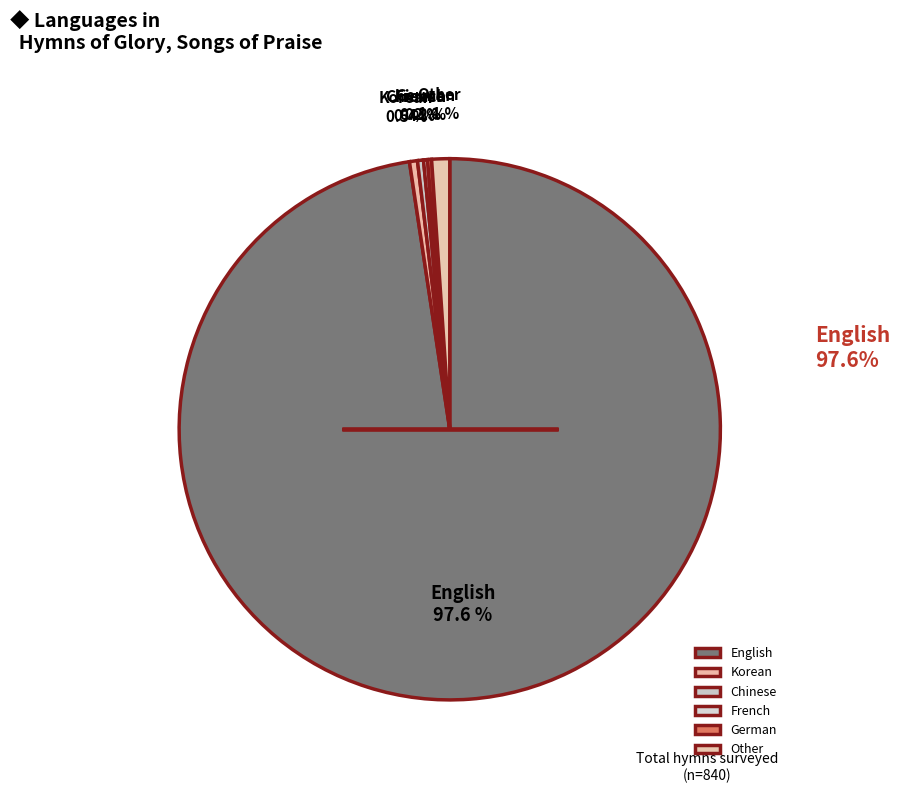

Rank the categories by value from highest to lowest.

English, Other, Korean, Chinese, French, German